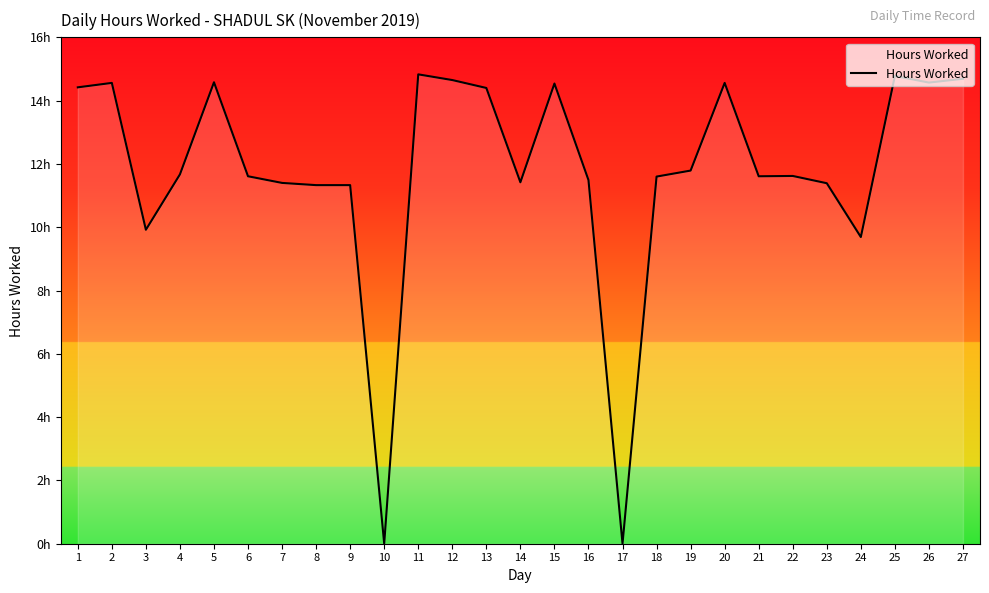

Which has a higher value, 17 or 22?

22